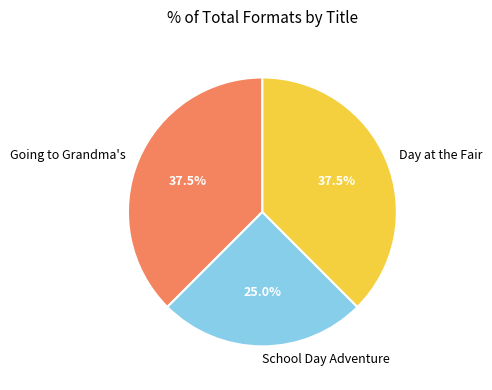

How many slices are in this pie chart?

3